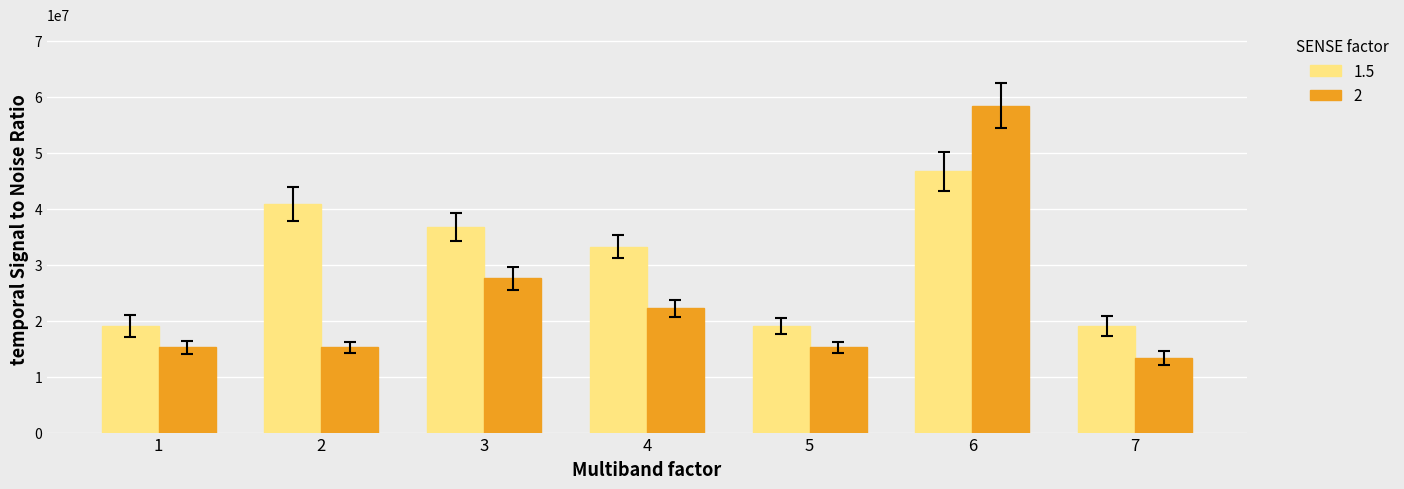

Which series has the largest total across all categories?

1.5